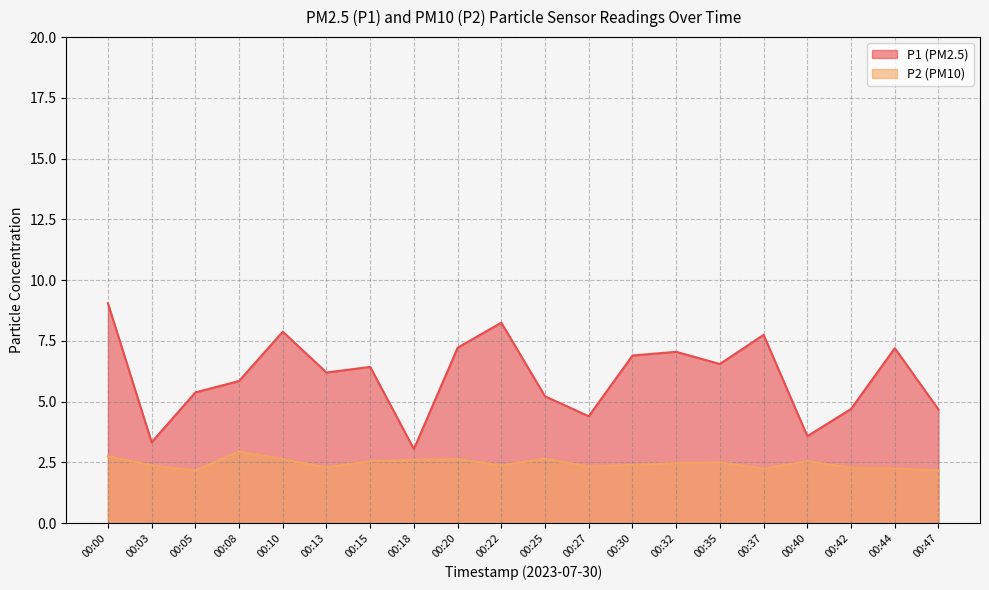

What is the value of the P2 point at the 8th from the left?

2.6